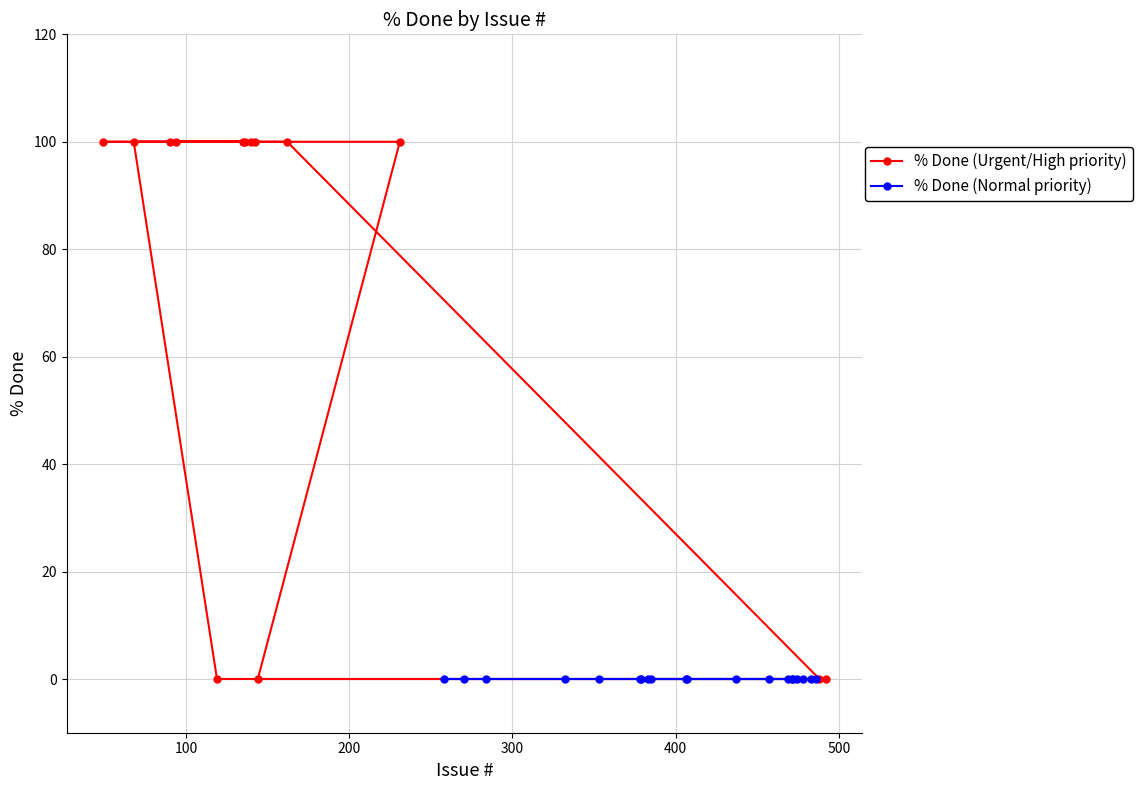

What position from the right is 119?

13